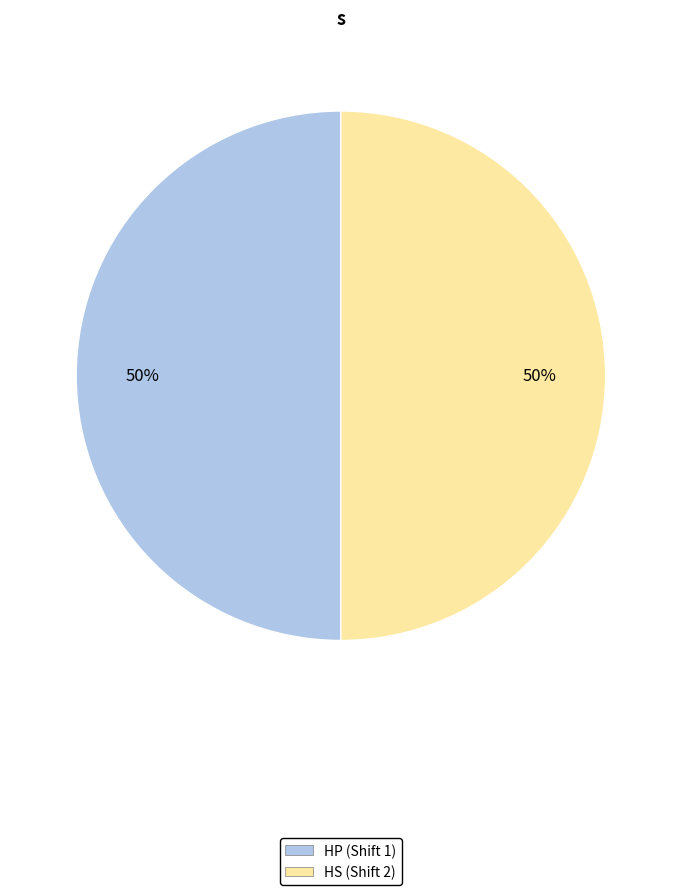

How many segments does this pie chart have?

2